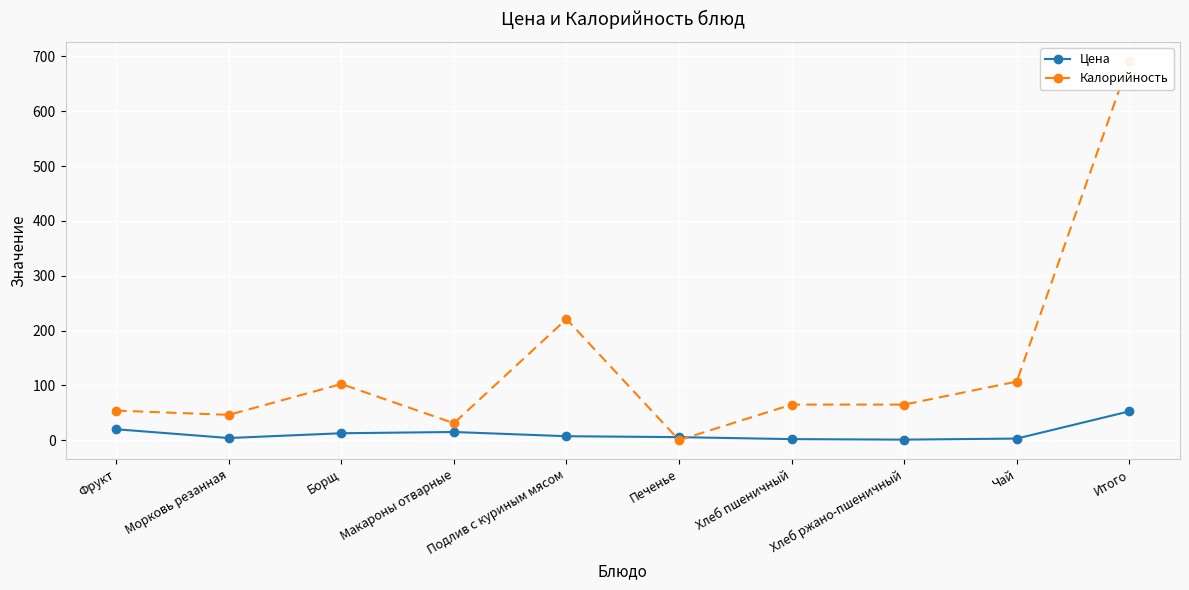

Reading right to left, extract all data points from this chart.

Цена: 52.7	3.0	1.1	2.0	5.6	7.3	15.0	12.7	4.0	20.0
Калорийность: 692.0	107.0	65.0	65.0	0.2	221.0	31.0	102.5	46.3	54.0